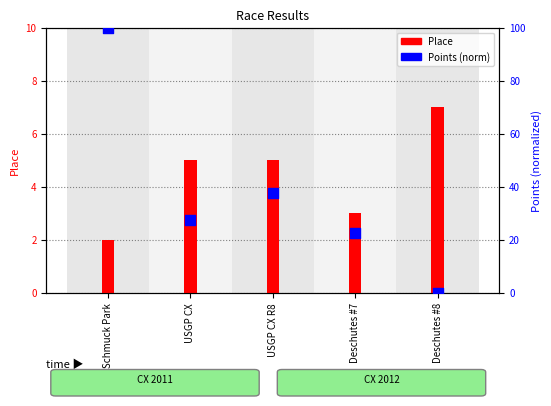

At how many categories does at least one series exceed 9?

4